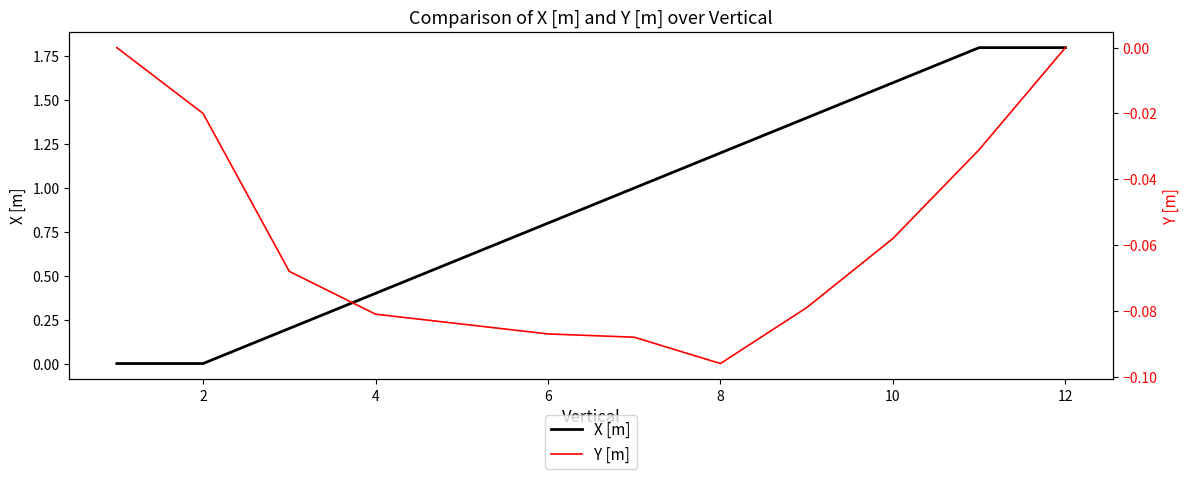

The X [m] series shows 0.5 at 6. True or false?

False